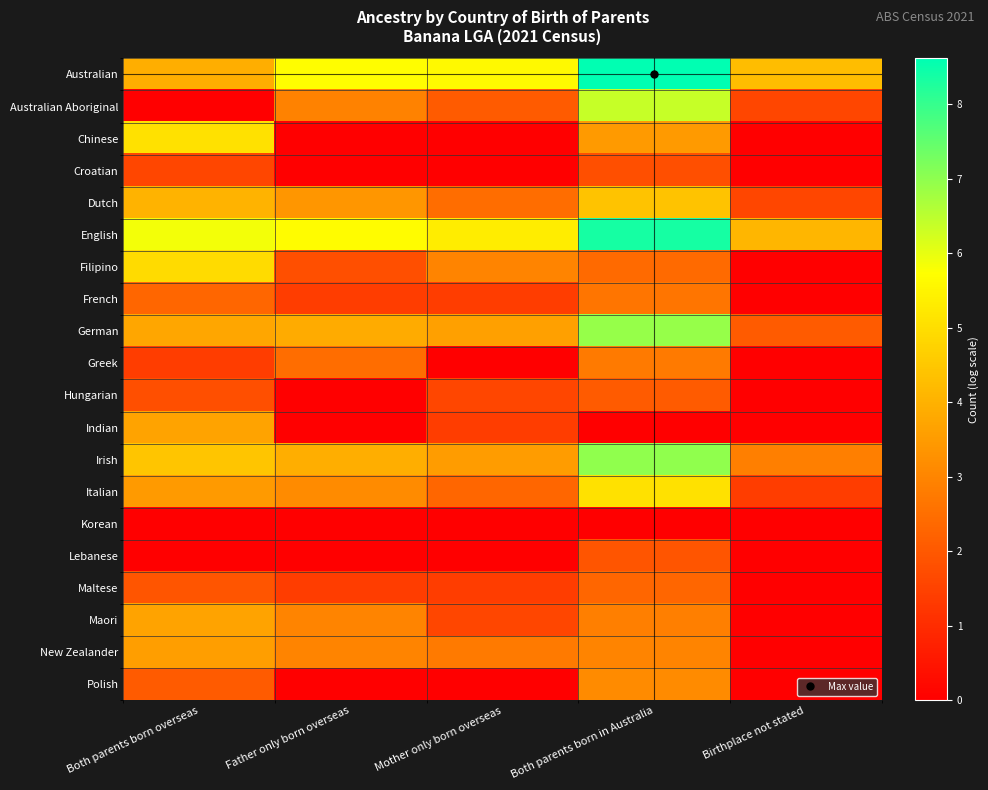

What is the spread (max minus min) of values at Both parents born overseas?

5.9